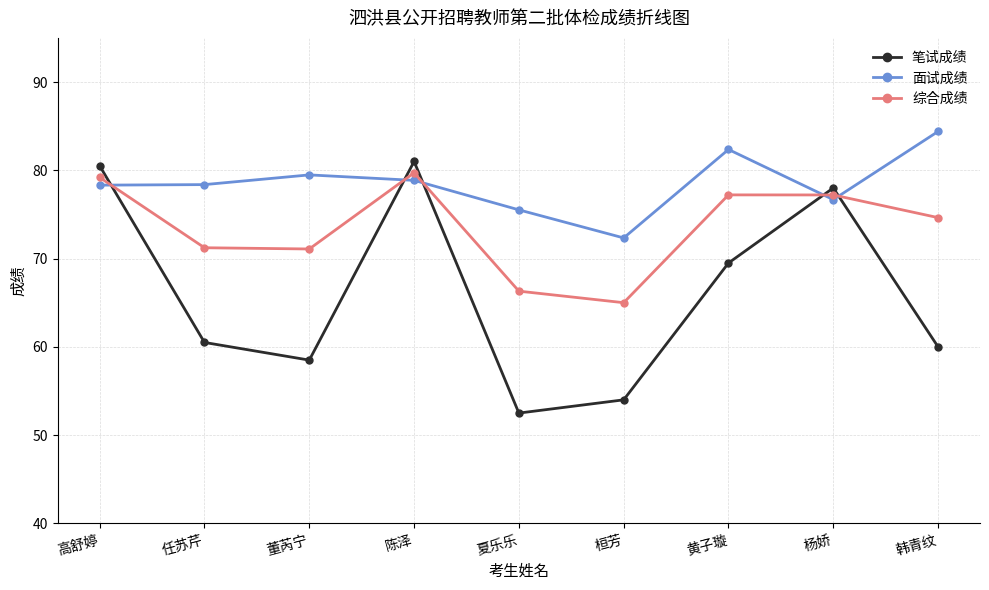

True or false: 面试成绩 and 笔试成绩 cross at least once.

True